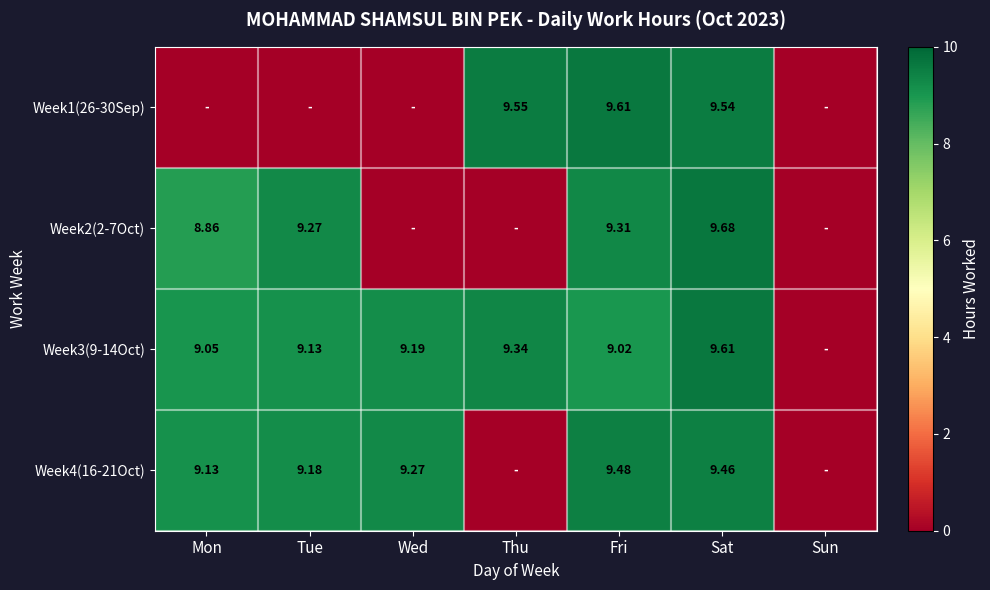

Is the value of Week3(9-14Oct) at Thu greater than the value of Week1(26-30Sep) at Thu?

No